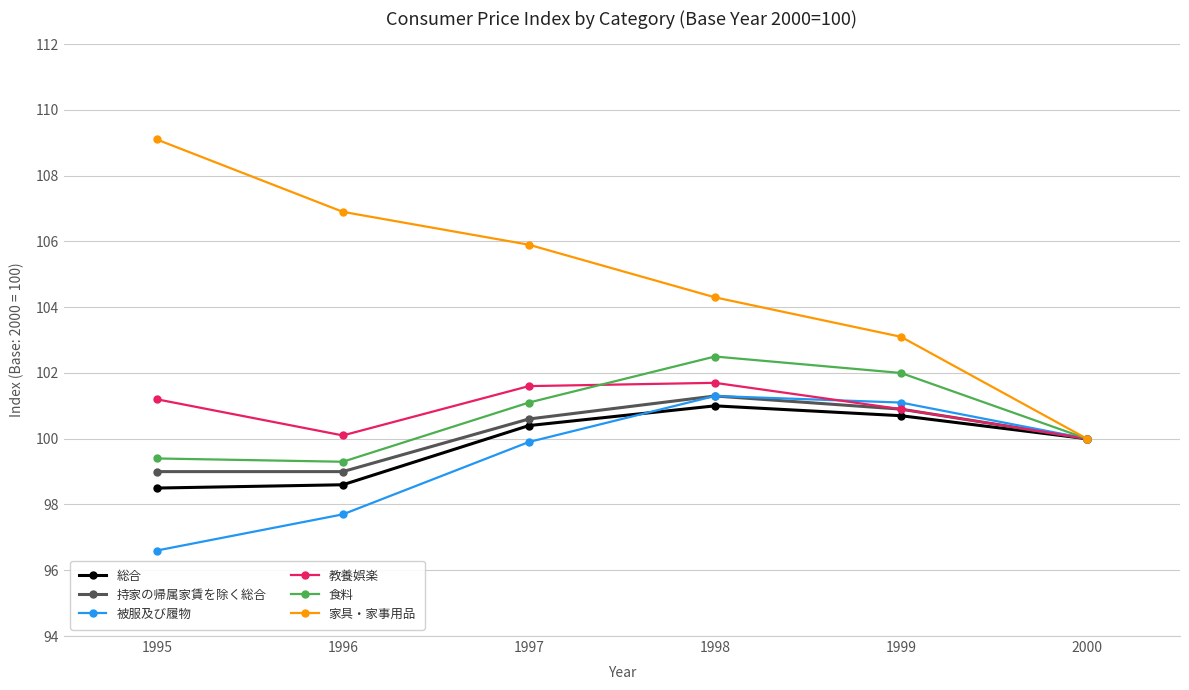

Count the number of data series in this chart.

6